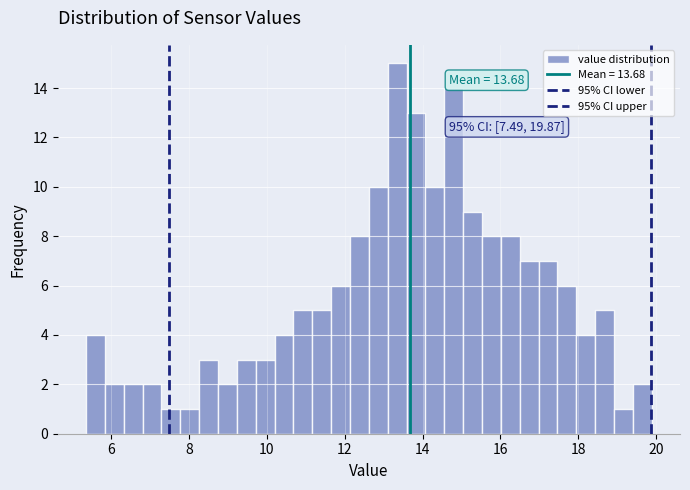

Around what value on the x-axis is the tallest bar? Give the approximate position of its centre, as read against the axis.

13.4